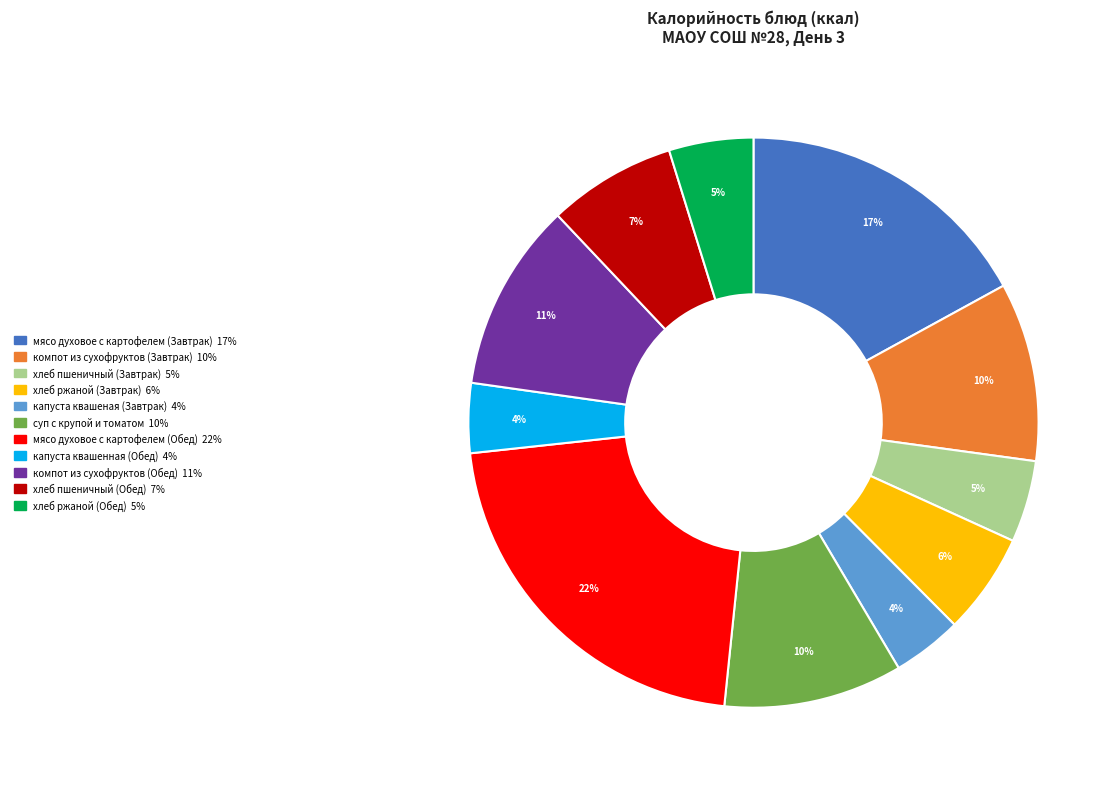

Between компот из сухофруктов (Завтрак) and капуста квашеная (Завтрак), which is larger?

компот из сухофруктов (Завтрак)